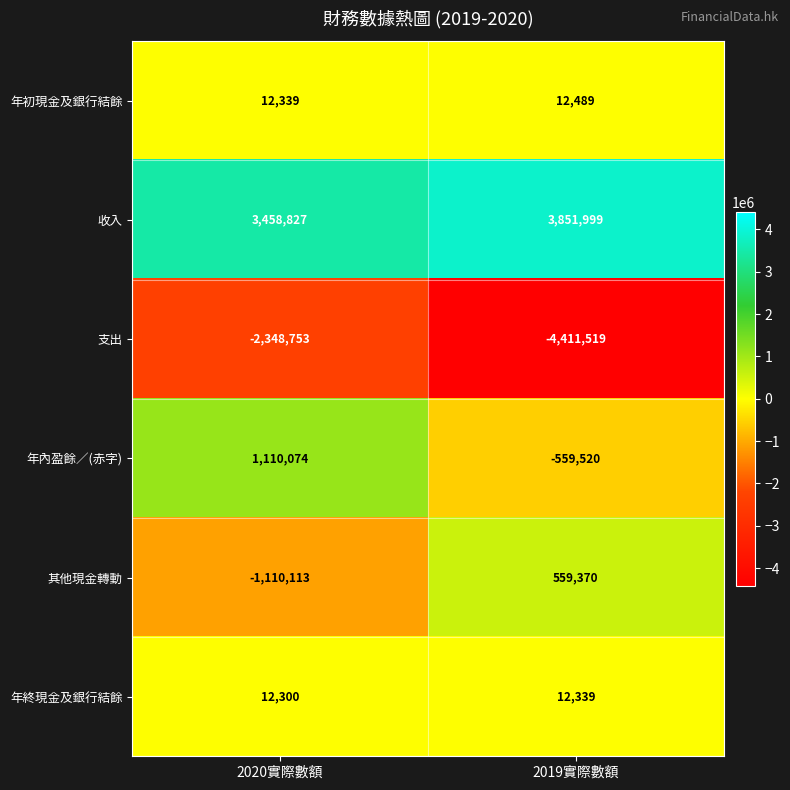

Which series has the widest spread of values?

支出